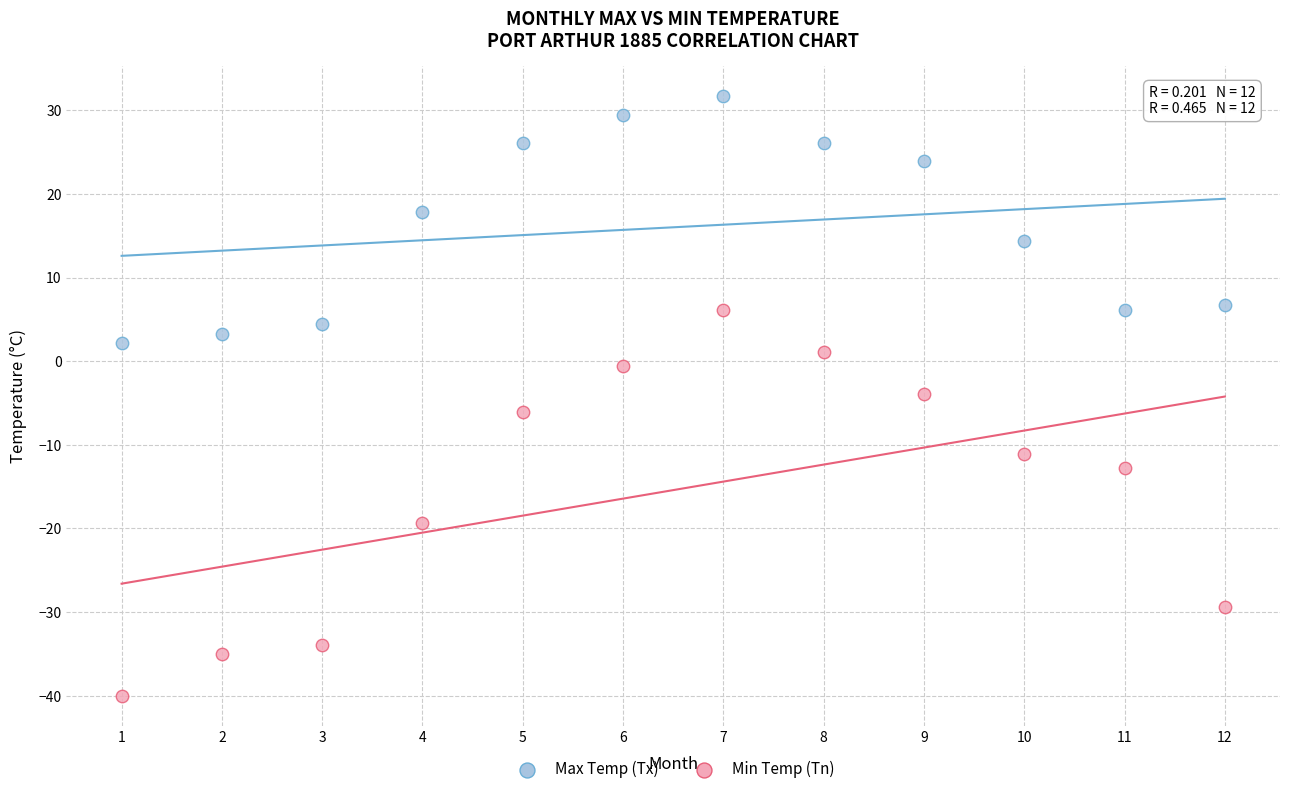

Which series reaches the minimum Y coordinate?

Min Temp (Tn)